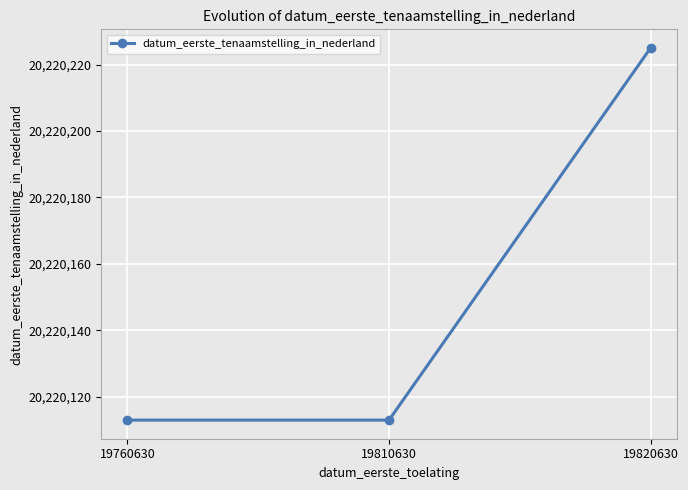

What is the sum of the values at 19760630 and 19810630?

40440226